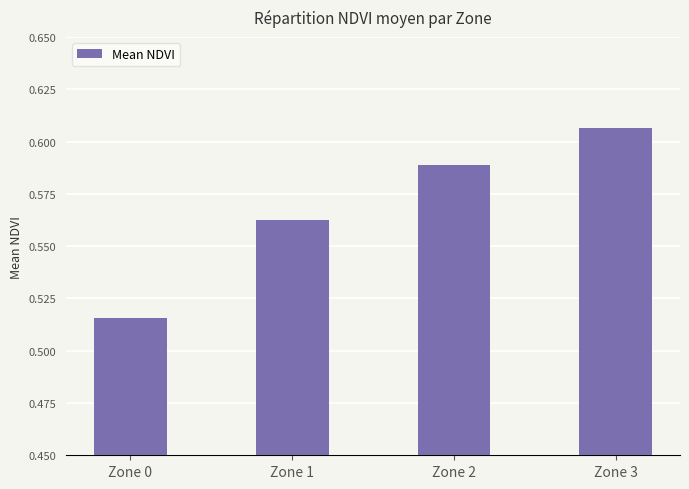

What is the change in value from Zone 0 to Zone 3?

+0.1